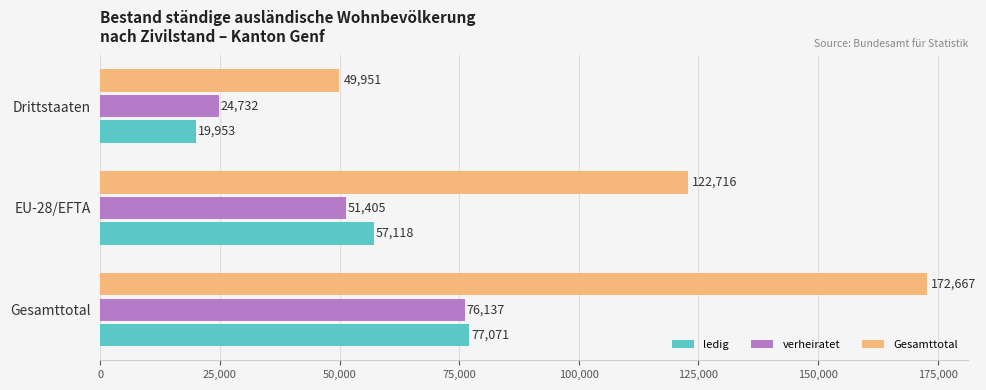

Which series has the widest spread of values?

Gesamttotal